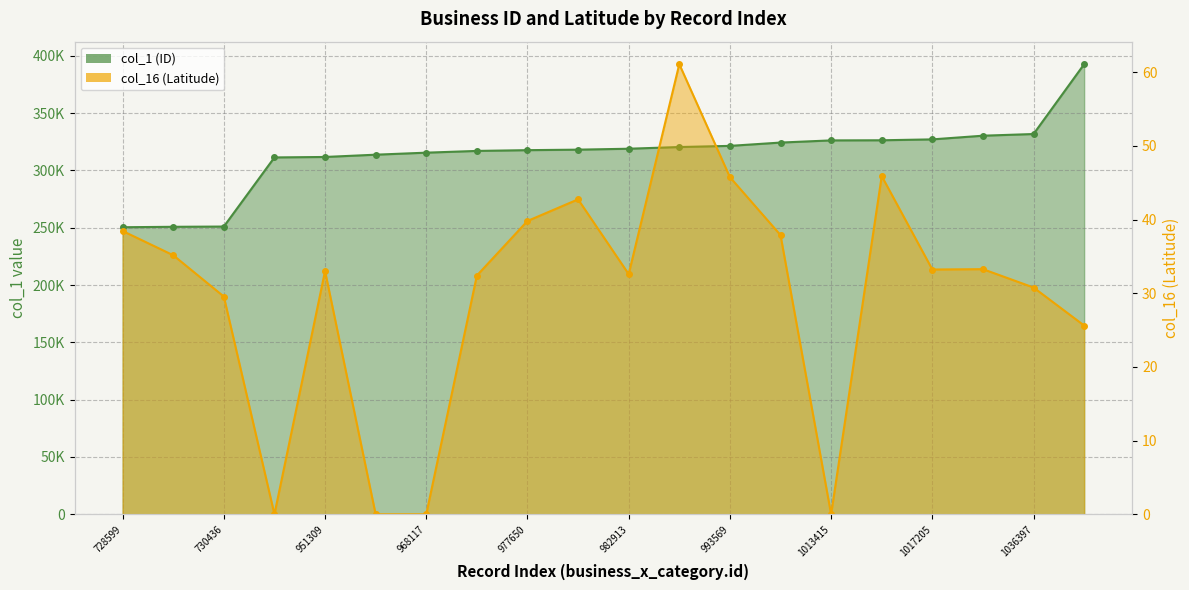

Where is the first local minimum for col_16 (Latitude)?

949674